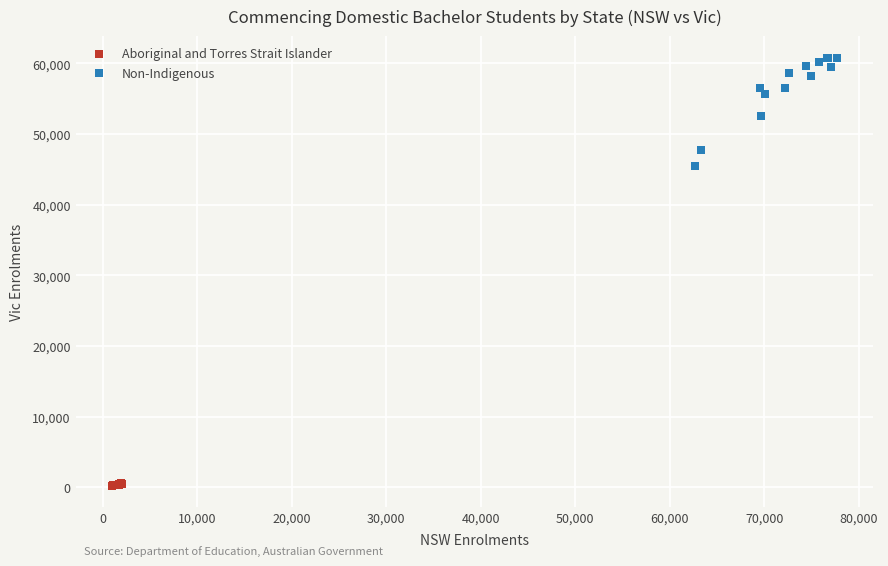

What are all the series names shown in the legend?

Aboriginal and Torres Strait Islander, Non-Indigenous